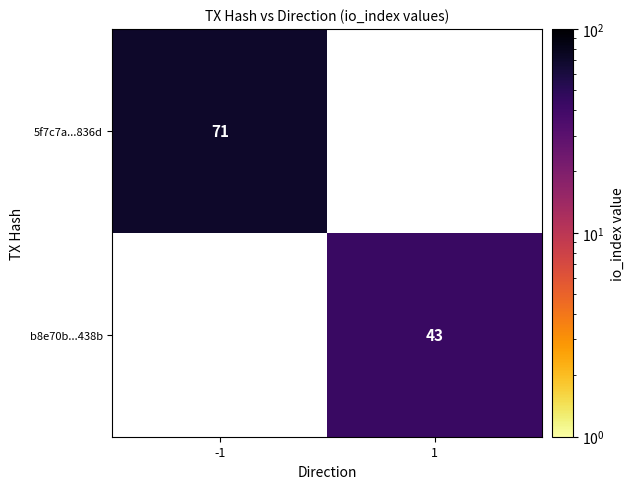

True or false: b8e70b...438b has a value of 28.9 at 1.

False